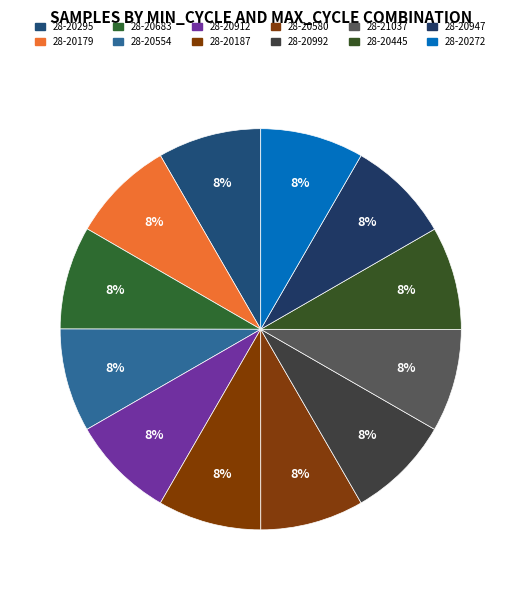

Rank the categories by value from highest to lowest.

28-20947, 28-20992, 28-20912, 28-20187, 28-20554, 28-20445, 28-20295, 28-20580, 28-20272, 28-20683, 28-20179, 28-21037